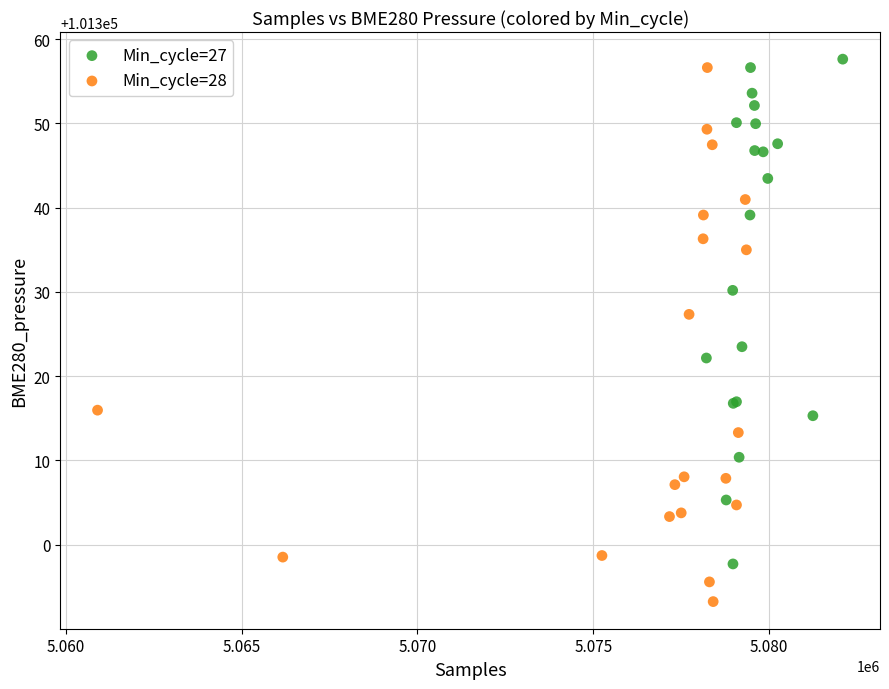

Which series has the widest spread of Y values?

Min_cycle=28